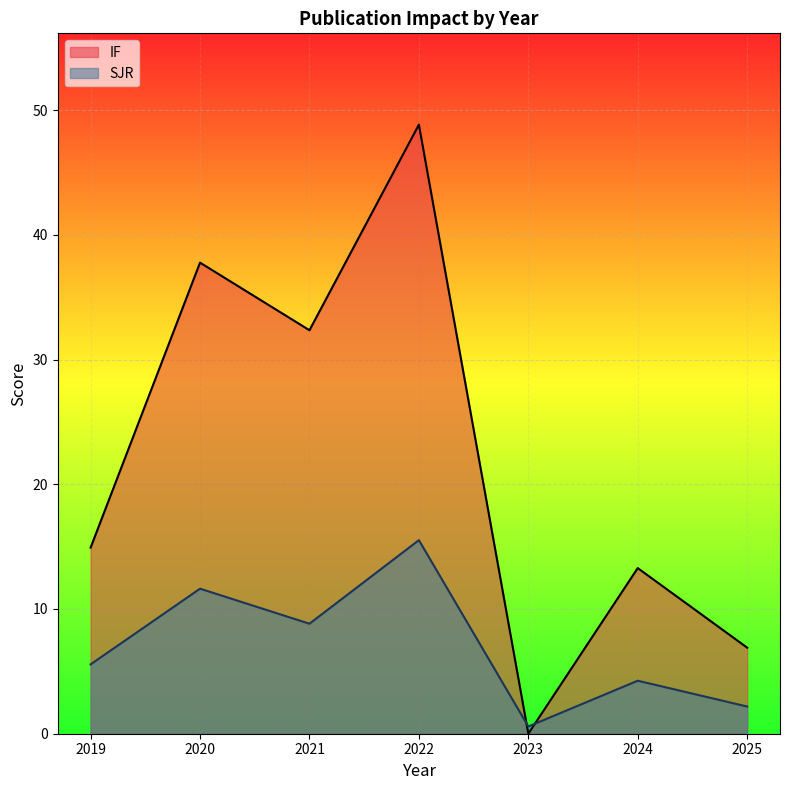

At which category is the sum across all series the highest?

2022